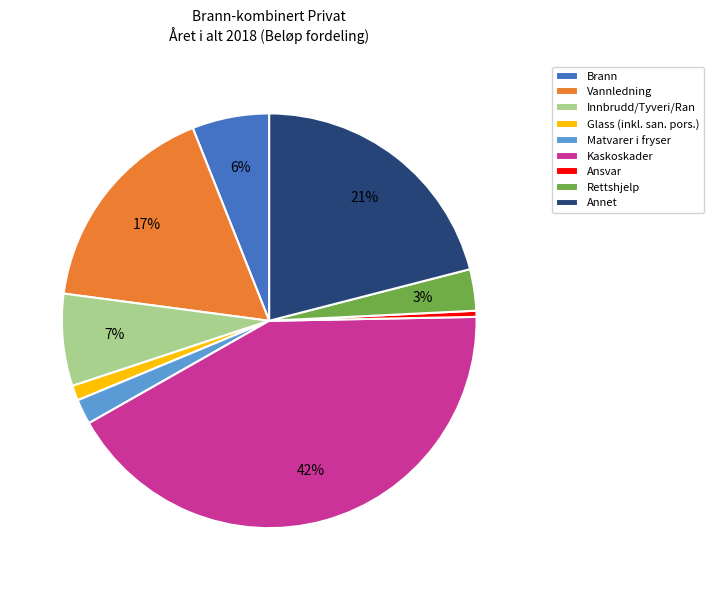

Which category has the biggest portion of the pie?

Kaskoskader